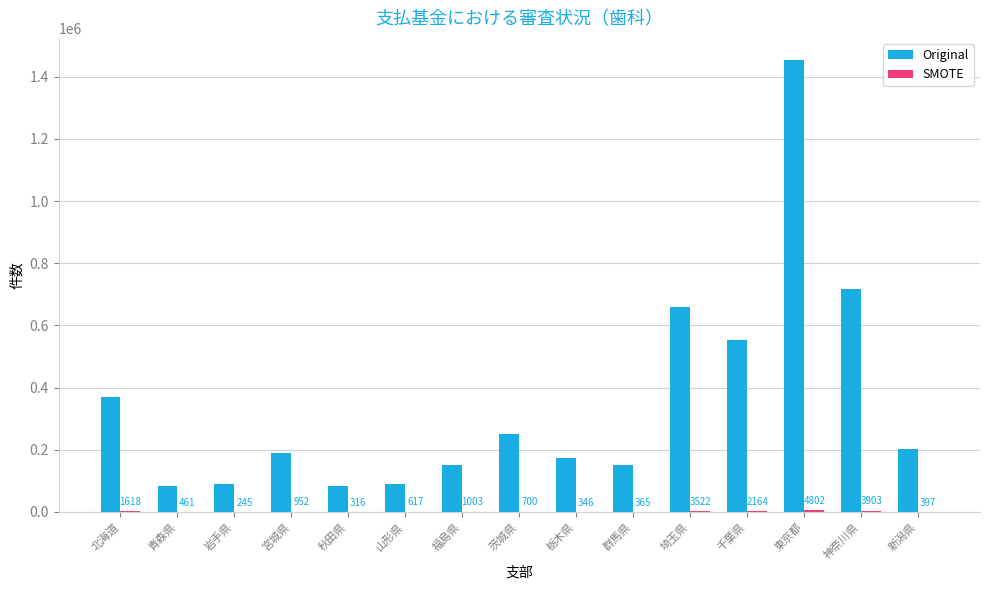

Does the chart contain stacked bars?

No